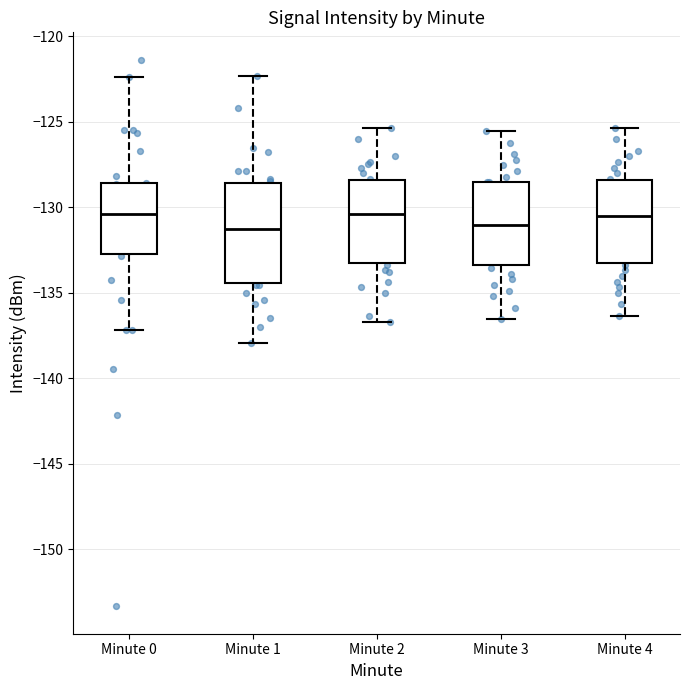

Where is the upper edge of the box for Minute 0 on the y-axis? The values are not printed on the chart, so give them approximately, as read against the axis.

-128.5